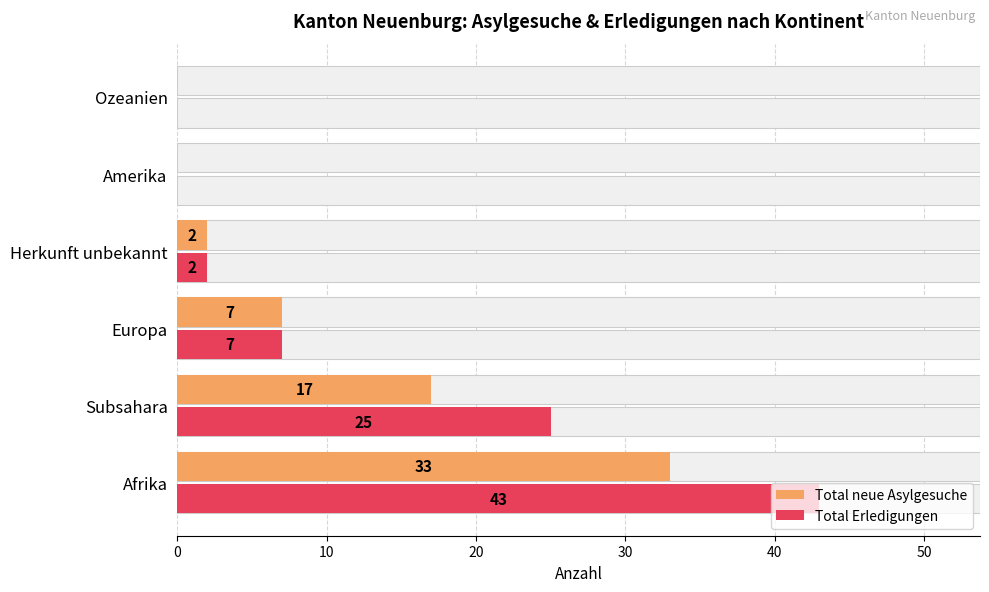

What is the difference between the maximum and minimum values in the Total Erledigungen series?

43